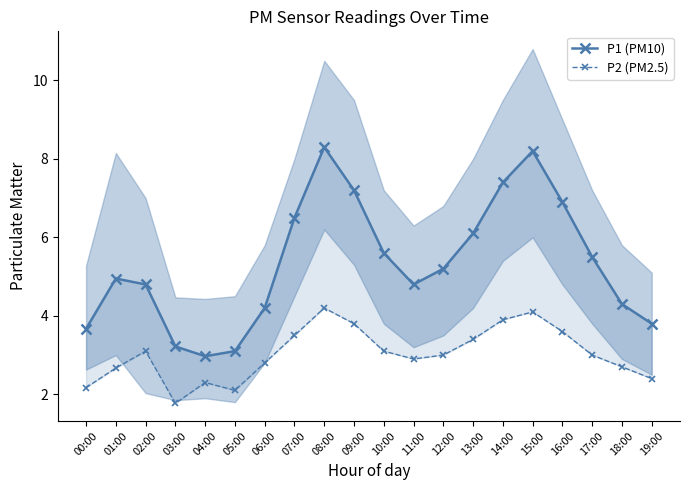

How many lines are shown in the chart?

2